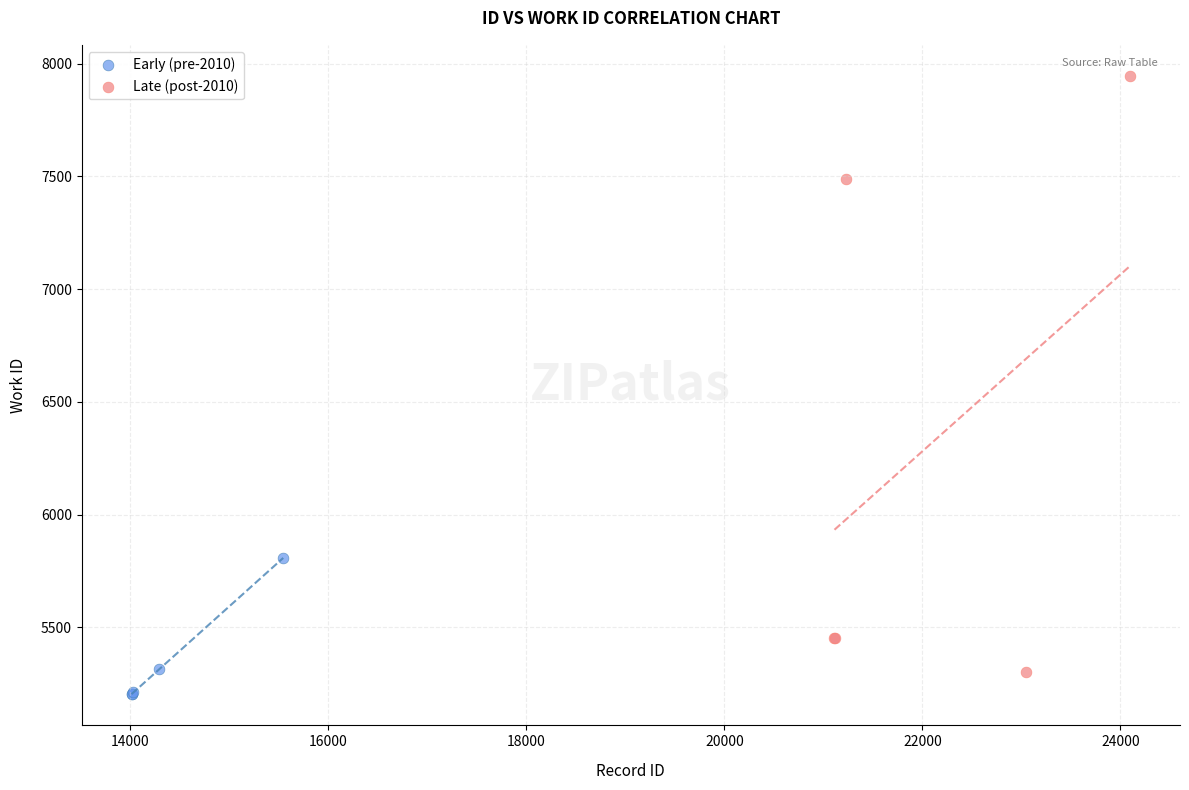

Which series reaches the maximum Y coordinate?

Late (post-2010)